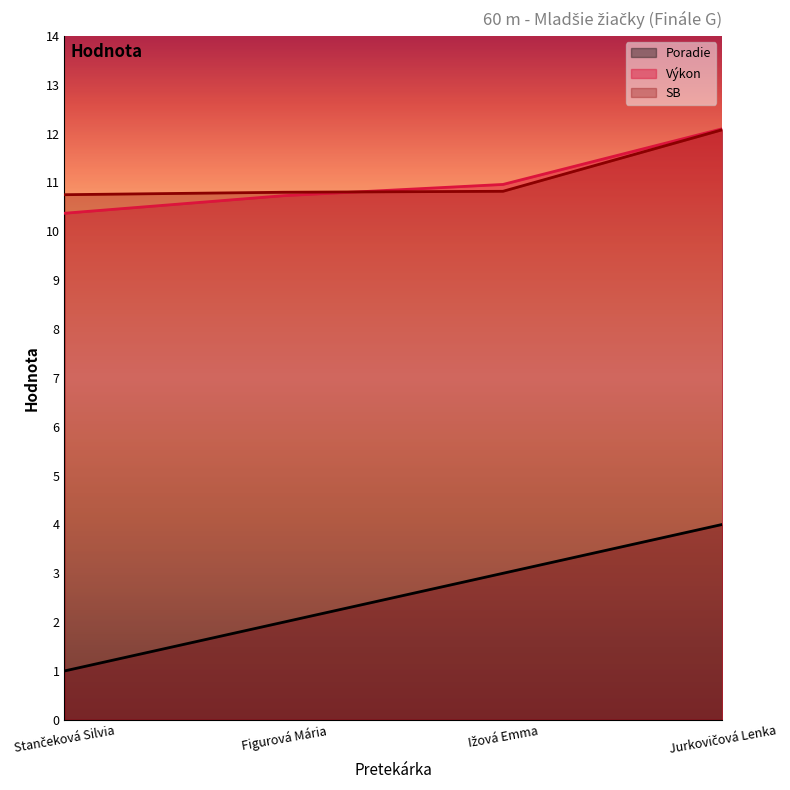

What is the total value across all series at Ižová Emma?

24.8